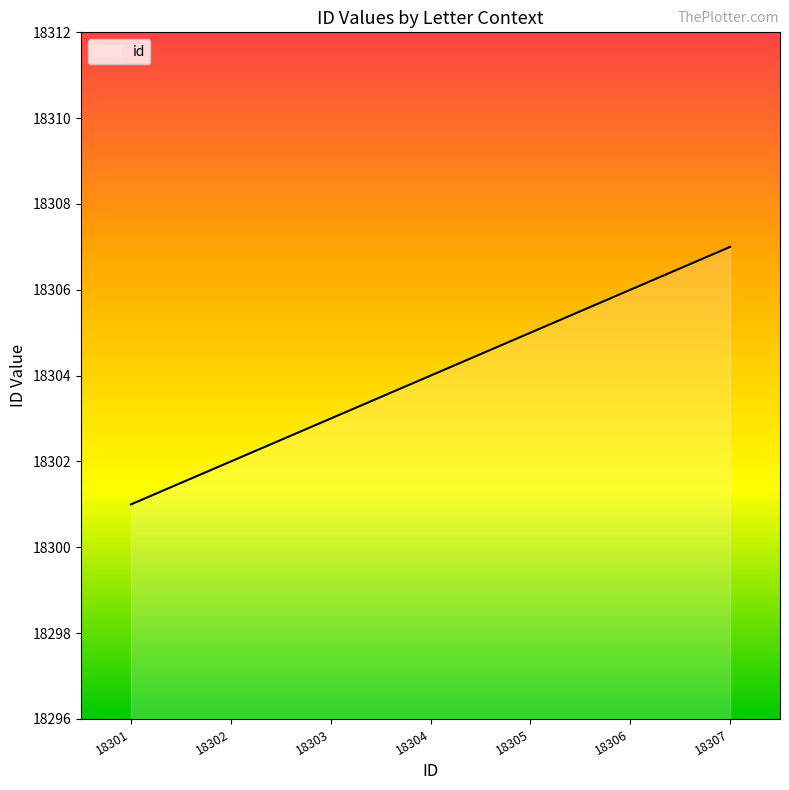

What is the difference between the second highest and second lowest values?

4